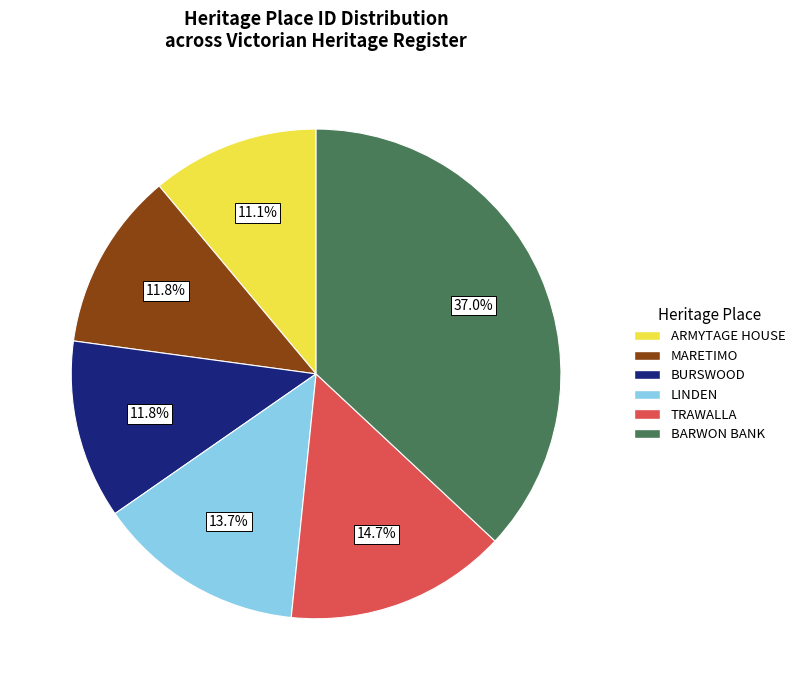

What percentage is the BURSWOOD slice, to the nearest percent?

12%